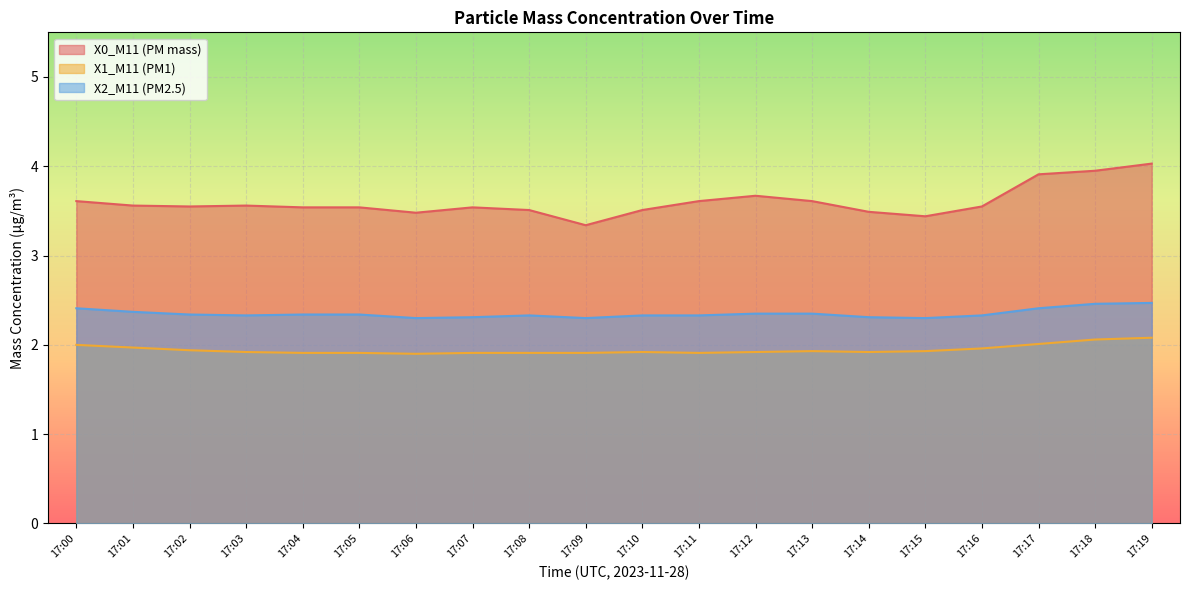

What is the total value across all series at 17:11?

7.8